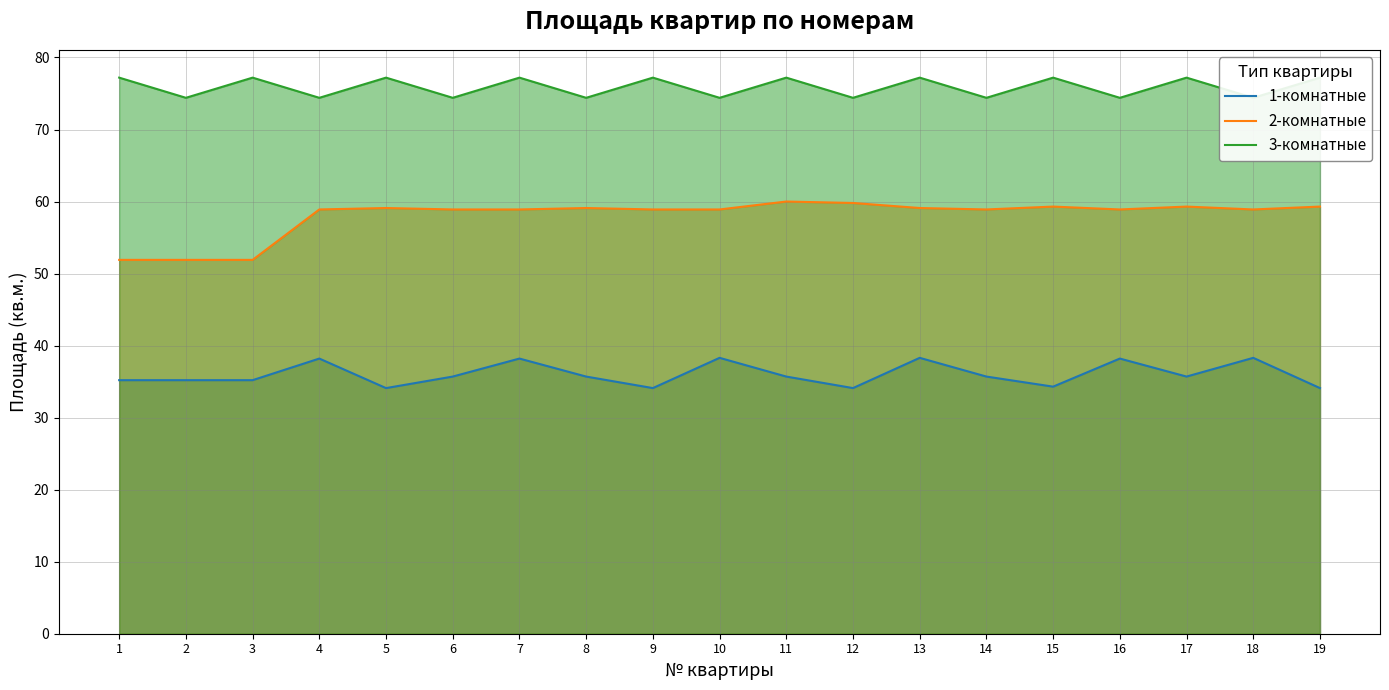

True or false: 3-комнатные has a value of 77.2 at 7.

True